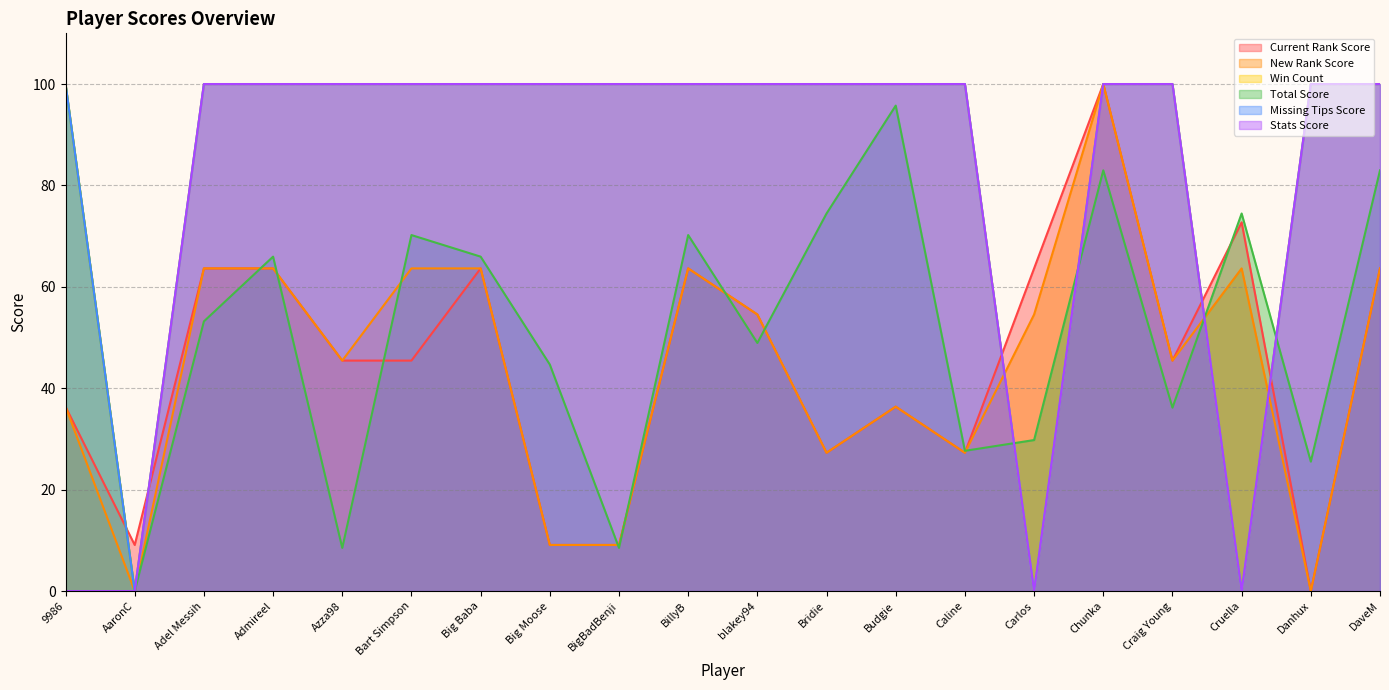

Does the chart have visible grid lines?

Yes